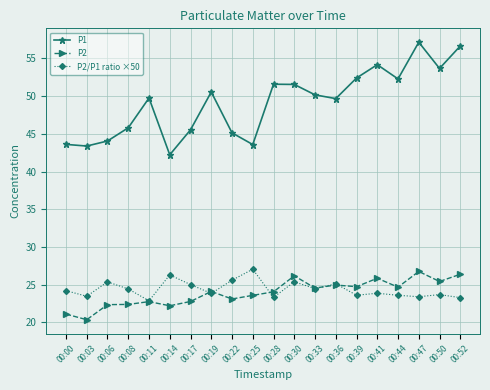

True or false: P2/P1 ratio ×50 and P1 cross at least once.

False